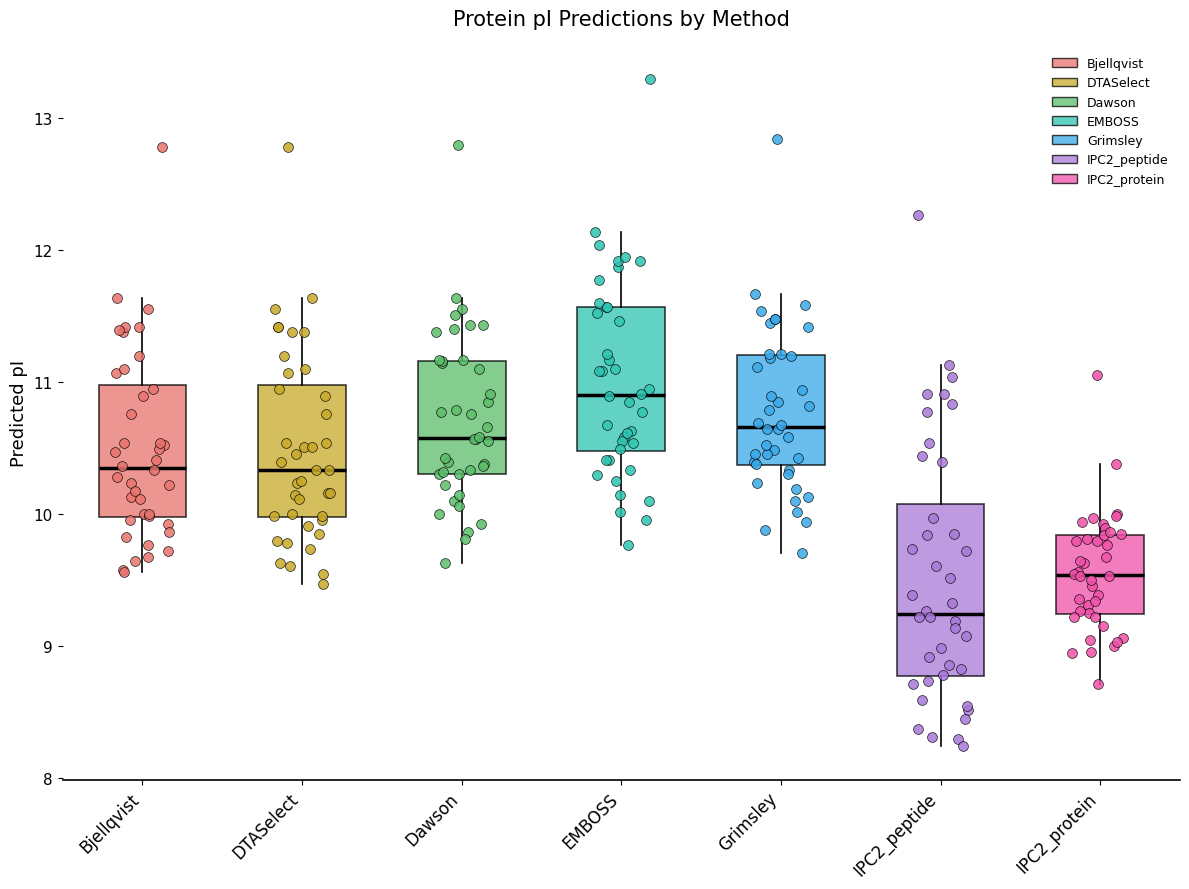

Reading left to right, read every box against the y-axis: the position of its median line, the range the box covers, and the ends of its whiskers. The values are not printed on the chart, so give them approximately, as read against the axis.

Bjellqvist: median 10.4, box 10.0 to 11.0, whiskers 9.6 to 11.6
DTASelect: median 10.3, box 10.0 to 11.0, whiskers 9.5 to 11.6
Dawson: median 10.6, box 10.3 to 11.2, whiskers 9.6 to 11.6
EMBOSS: median 10.9, box 10.5 to 11.6, whiskers 9.8 to 12.1
Grimsley: median 10.7, box 10.4 to 11.2, whiskers 9.7 to 11.7
IPC2_peptide: median 9.2, box 8.8 to 10.1, whiskers 8.2 to 11.1
IPC2_protein: median 9.5, box 9.2 to 9.8, whiskers 8.7 to 10.4